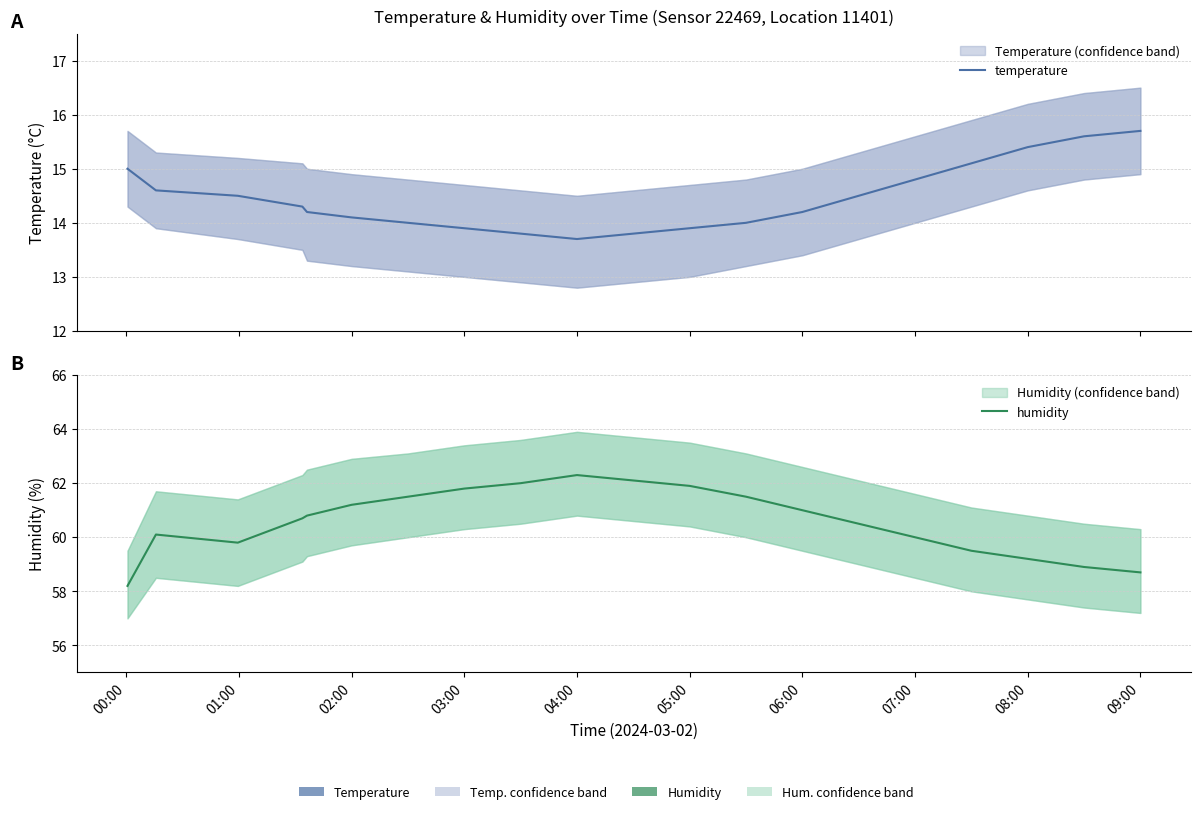

Is it true that temperature equals 4.8 at 09:00?

False